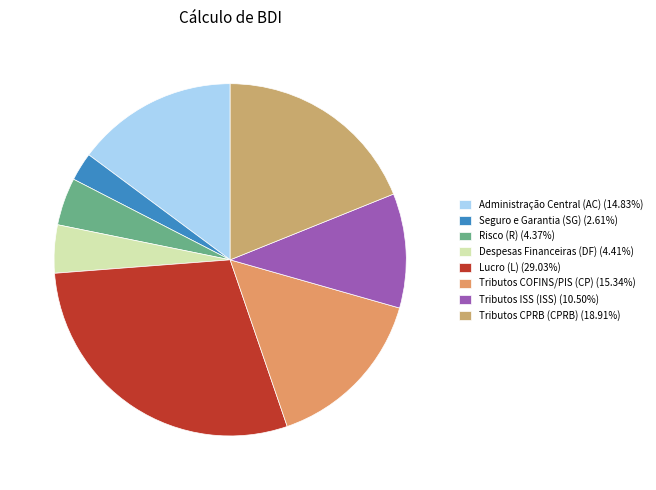

What percentage is the Tributos COFINS/PIS (CP) slice, to the nearest percent?

15%